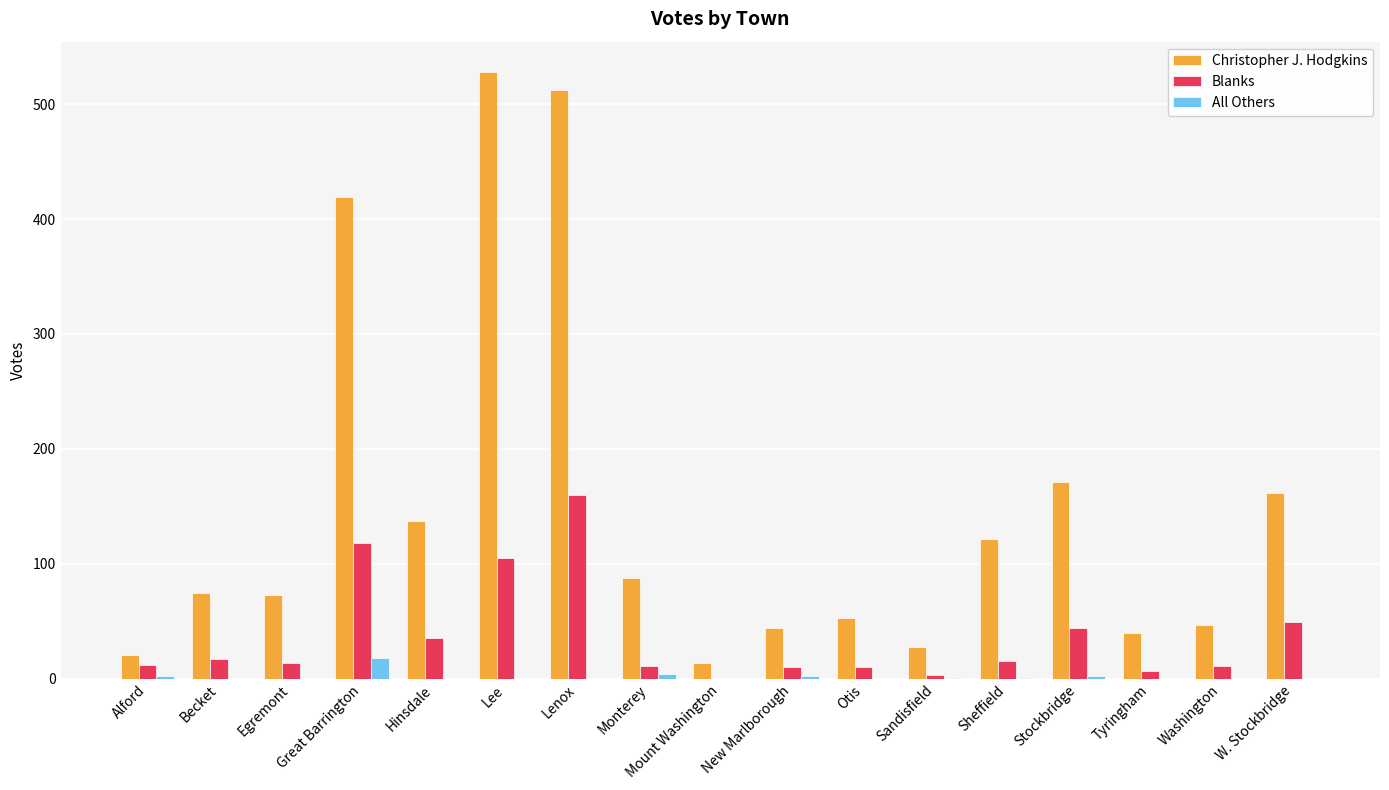

What is the sum of all Blanks values?

621